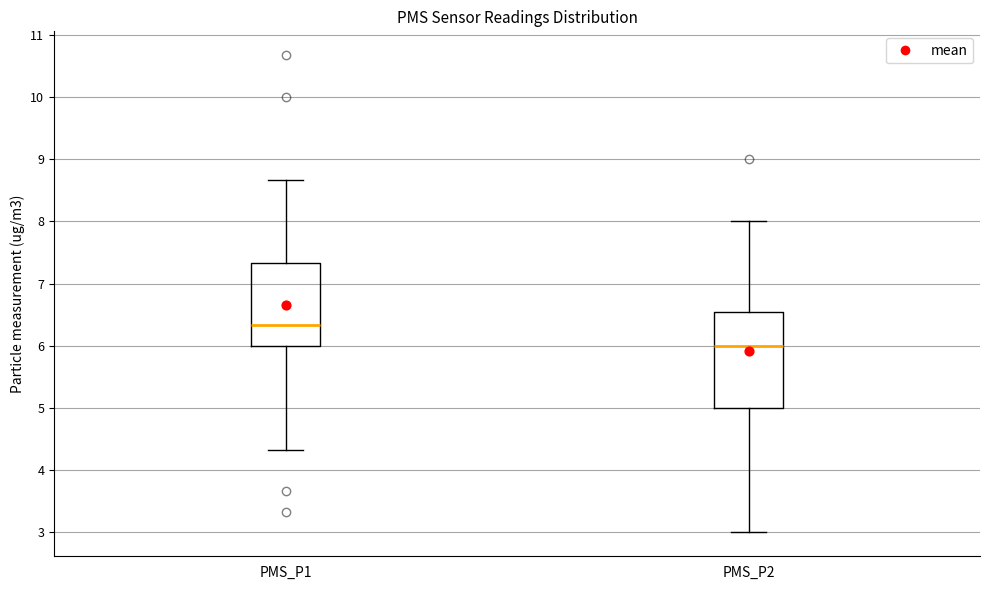

Reading left to right, read every box against the y-axis: the position of its median line, the range the box covers, and the ends of its whiskers. The values are not printed on the chart, so give them approximately, as read against the axis.

PMS_P1: median 6.3, box 6.0 to 7.3, whiskers 4.3 to 8.7
PMS_P2: median 6.0, box 5.0 to 6.5, whiskers 3.0 to 8.0